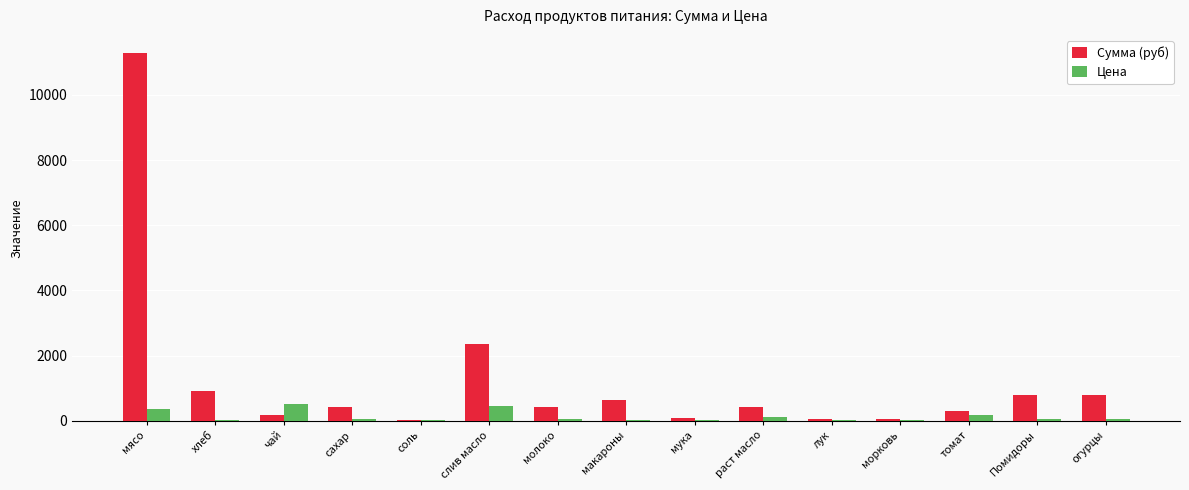

Where is Сумма (руб) nearest to the value 5655?

слив масло